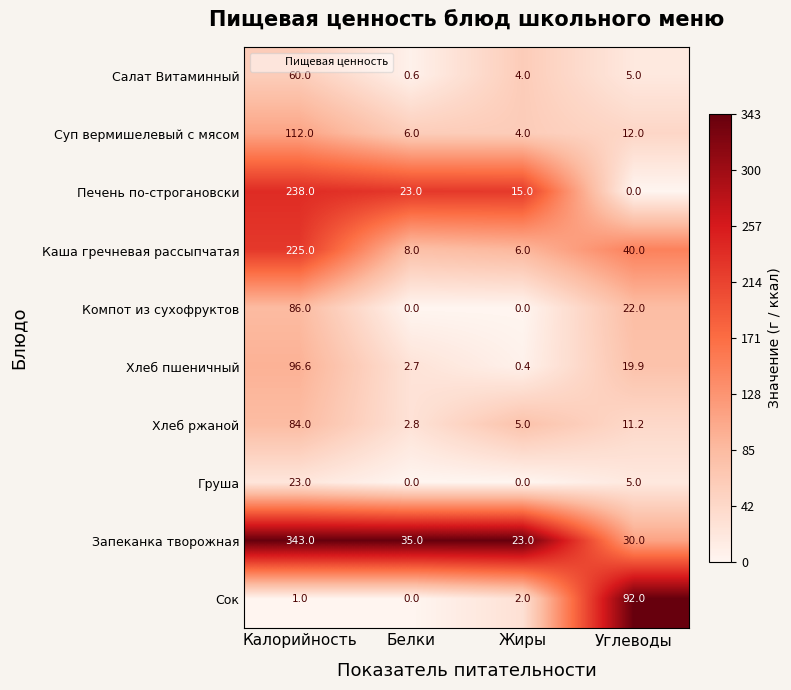

True or false: Запеканка творожная has a value of 343.0 at Калорийность.

True